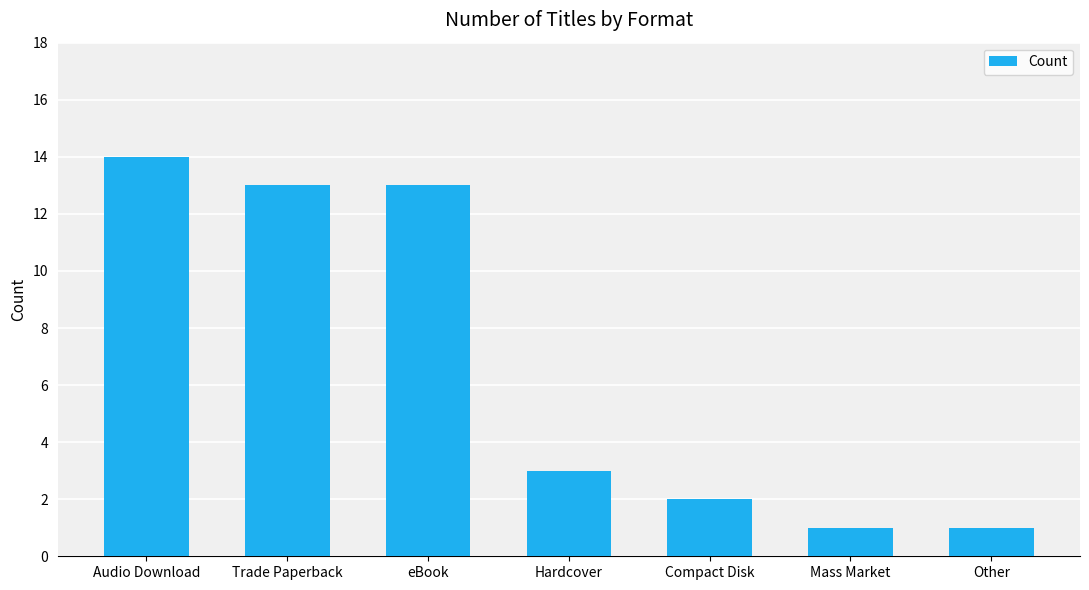

What is the sum of all values?

47